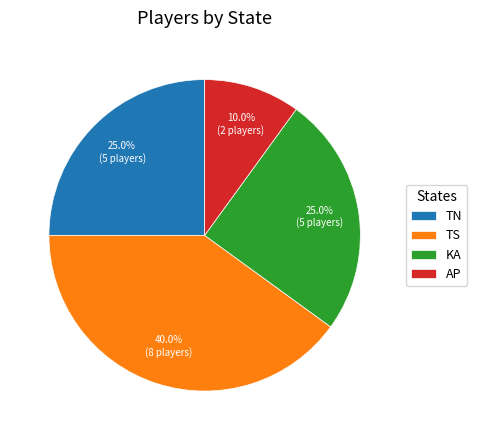

To the nearest percent, what is the difference between the TS and TN slice percentages?

15%